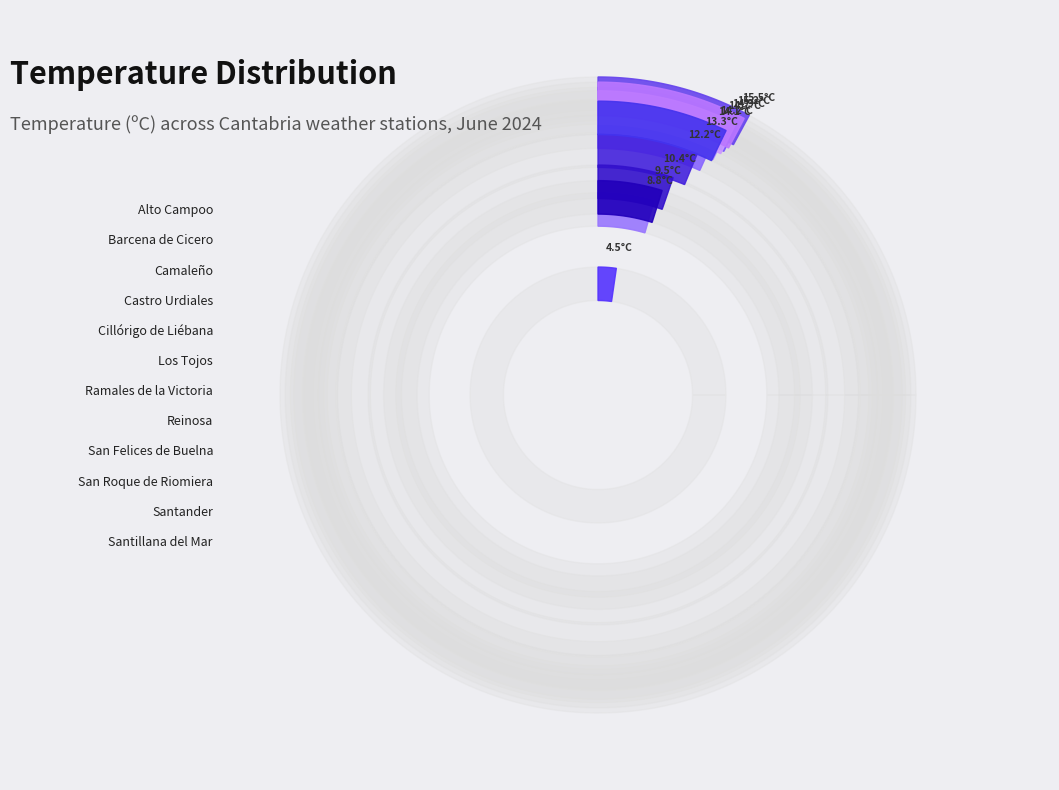

How many slices are in this pie chart?

12